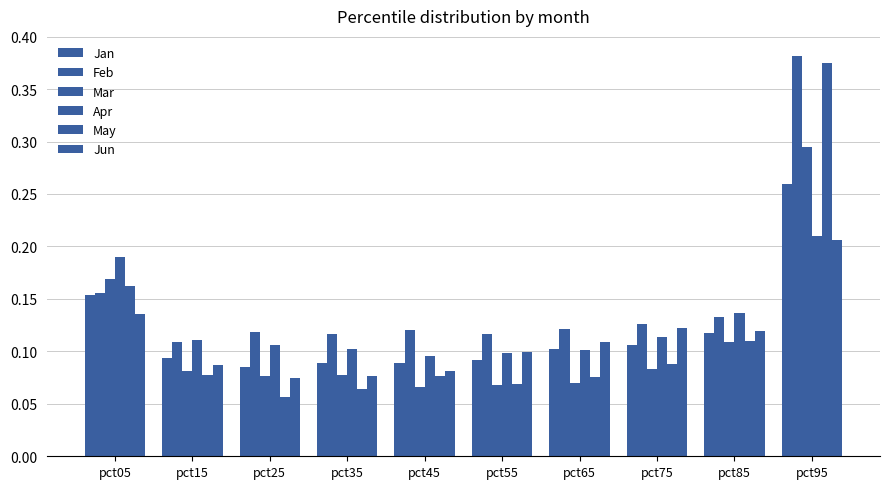

What is the difference between the maximum and minimum values in the May series?

0.3